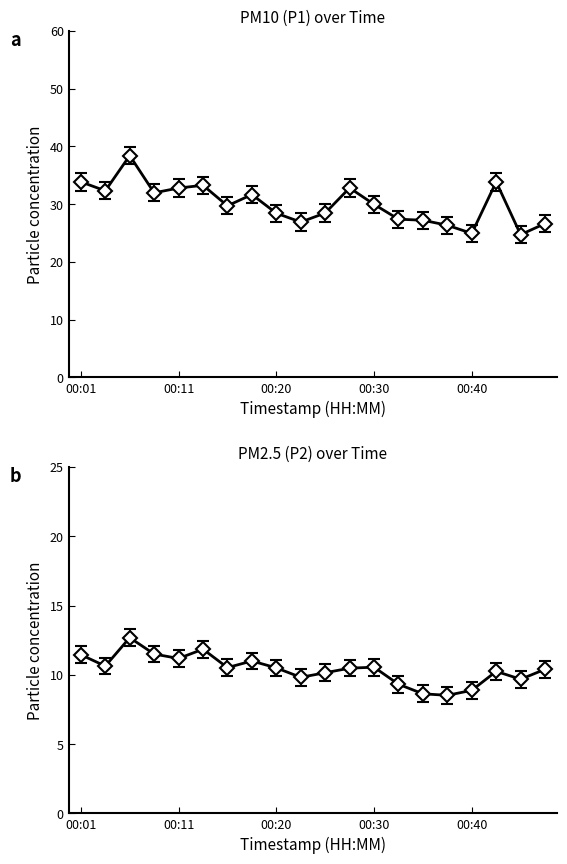

Is it true that P1 equals 26.3 at 00:37?

True